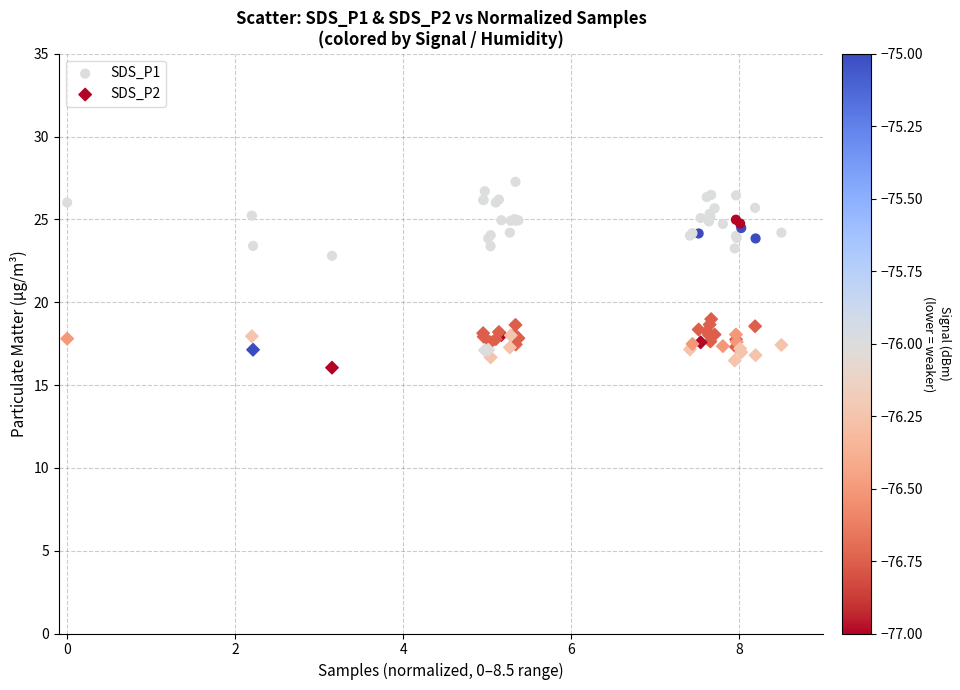

Which series contains the lowest Y value?

SDS_P2